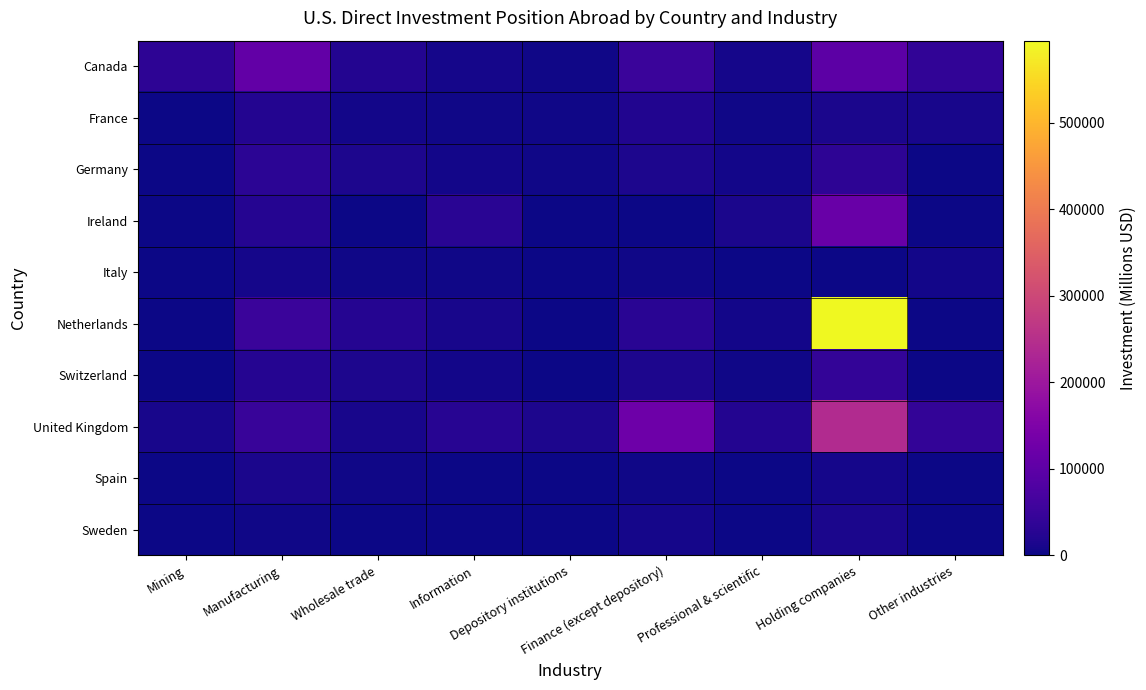

Which series has the largest range (max minus min)?

Netherlands